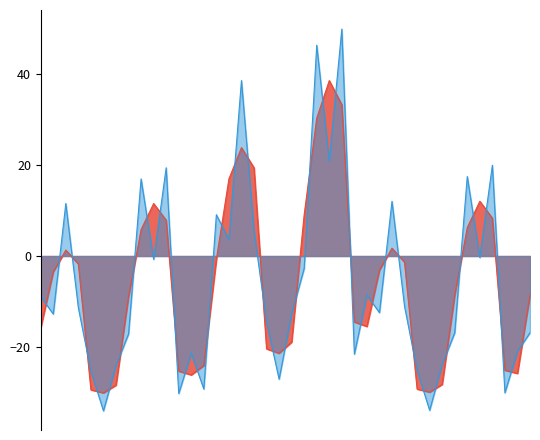

Reading left to right, what are all the values shown in this chart?

Факт, грн: -15.8	-3.5	1.3	-1.8	-29.5	-30.2	-28.5	-9.0	5.8	11.6	7.9	-25.4	-26.2	-24.1	-0.7	17.0	23.9	19.4	-20.4	-21.4	-19.0	9.1	30.4	38.7	33.3	-14.5	-15.5	-3.1	1.7	-1.4	-29.3	-30.0	-28.3	-8.6	6.3	12.1	8.3	-25.2	-25.9	-8.6
План, грн: -9.0	-12.8	11.6	-11.4	-25.4	-34.1	-24.1	-17.2	17.0	-0.7	19.4	-30.3	-21.4	-29.3	9.1	3.6	38.7	5.6	-14.5	-27.1	-12.8	-2.7	46.5	20.9	50.0	-21.6	-8.6	-12.5	12.1	-11.1	-25.2	-34.0	-23.9	-16.9	17.5	-0.4	20.0	-30.1	-21.0	-16.9